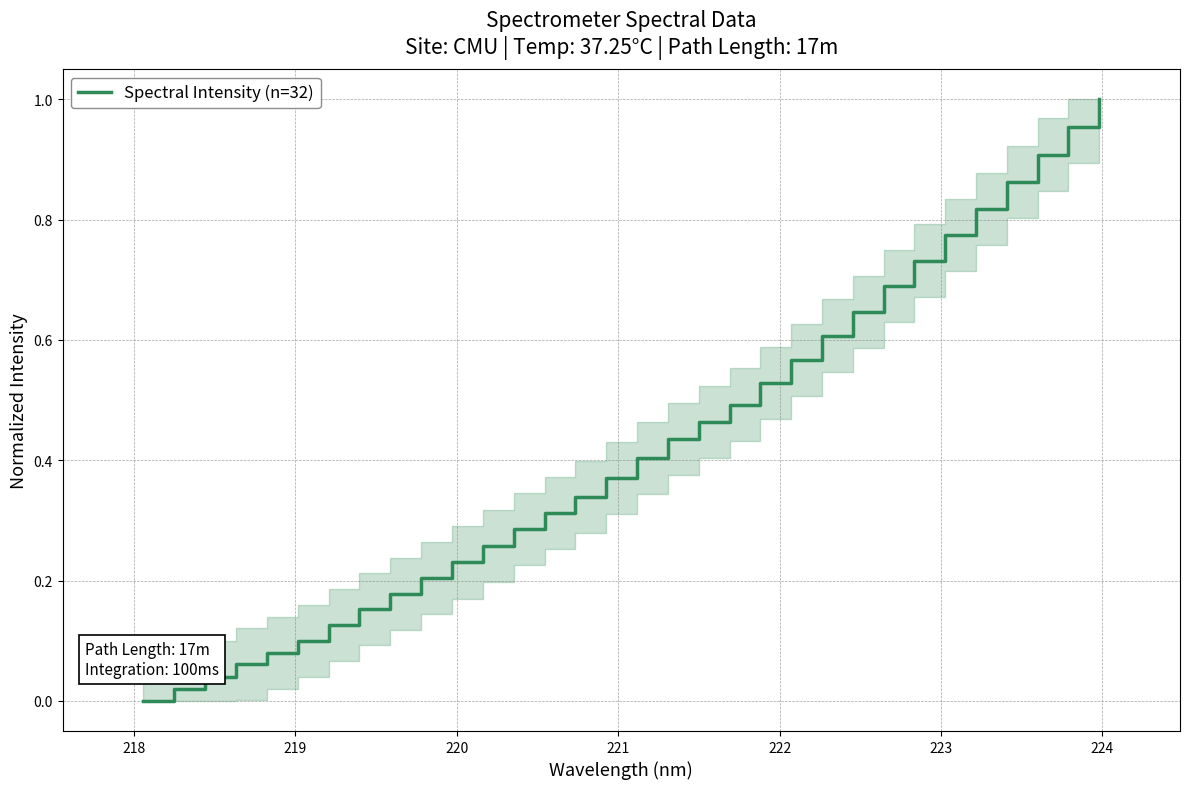

How many lines are shown in the chart?

1